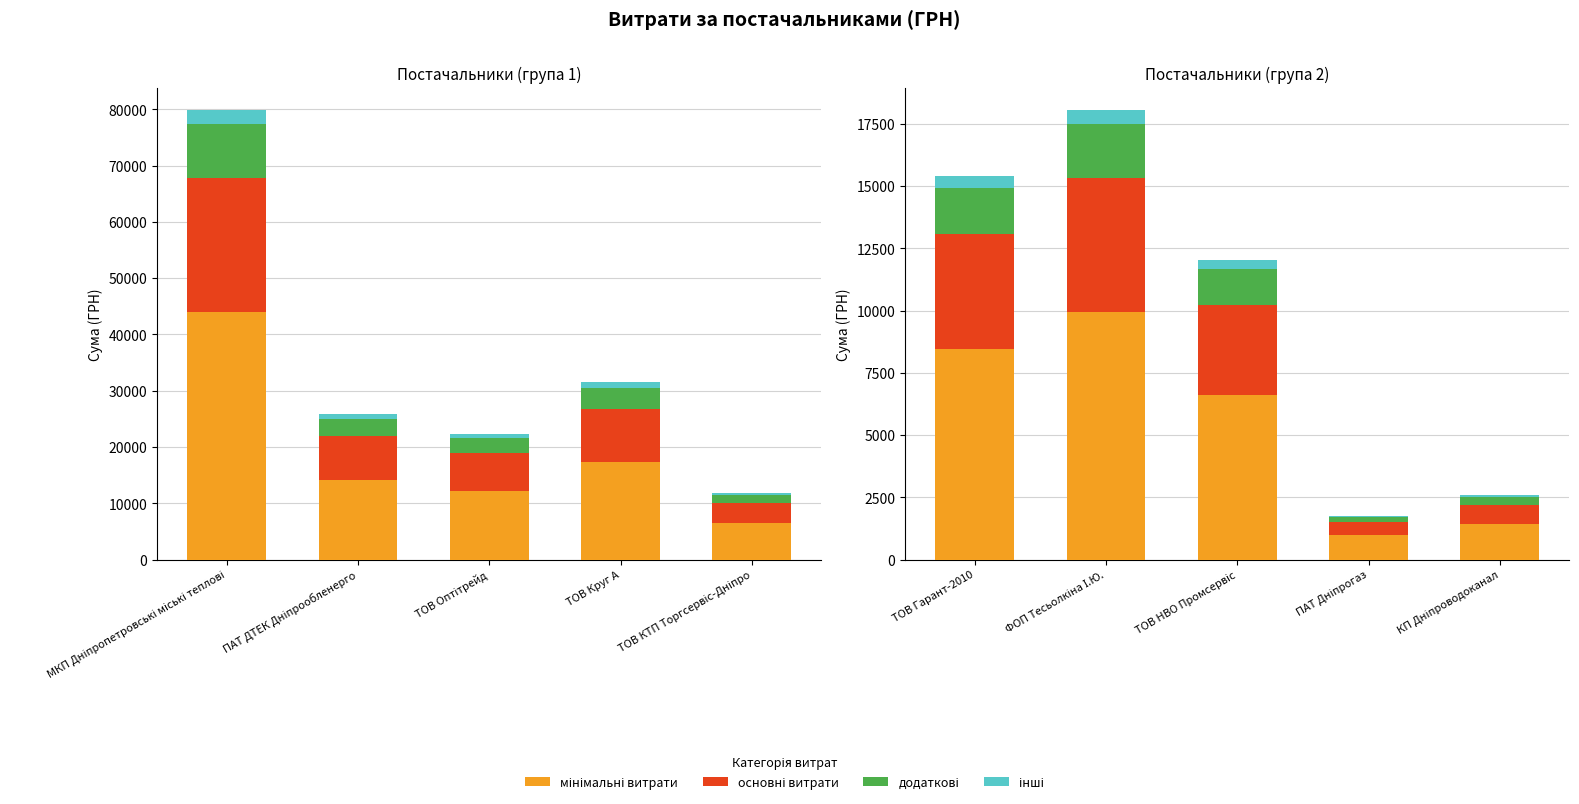

Which series has the largest total across all categories?

мінімальні витрати